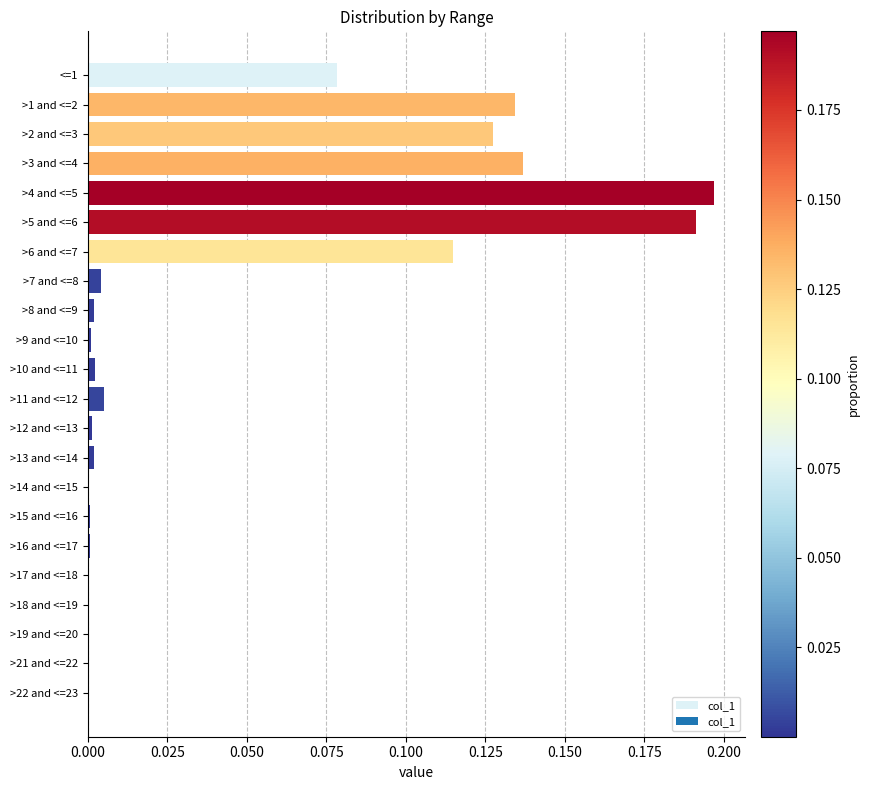

Are the bars horizontal?

Yes